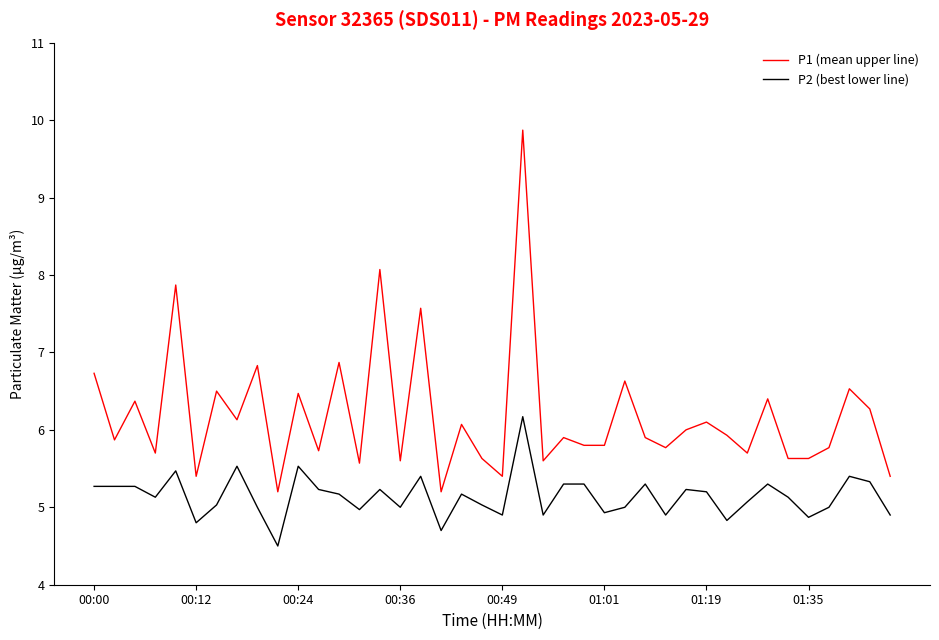

What are all the series names shown in the legend?

P1 (mean upper line), P2 (best lower line)